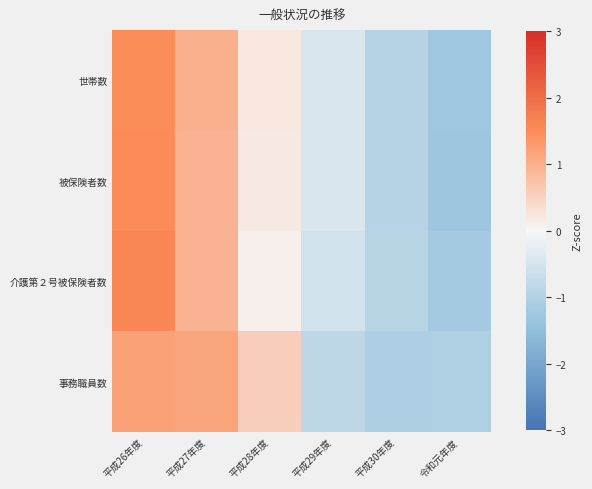

What is the smallest value displayed?

-1.3